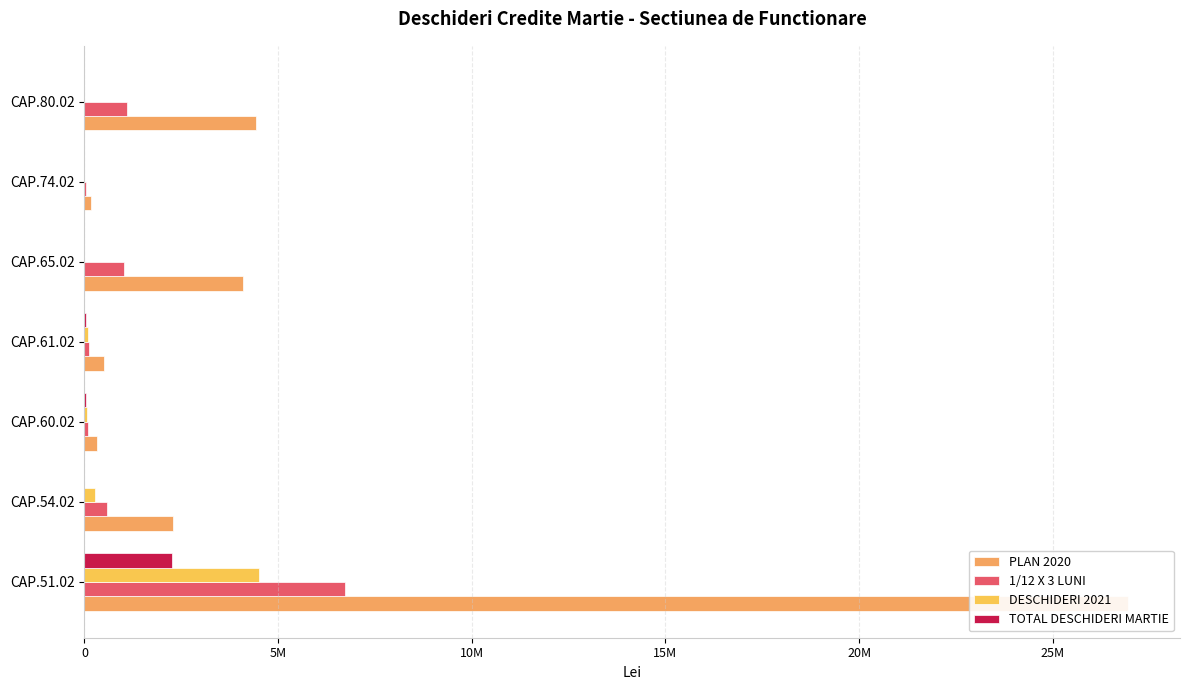

Does the chart contain any negative values?

No